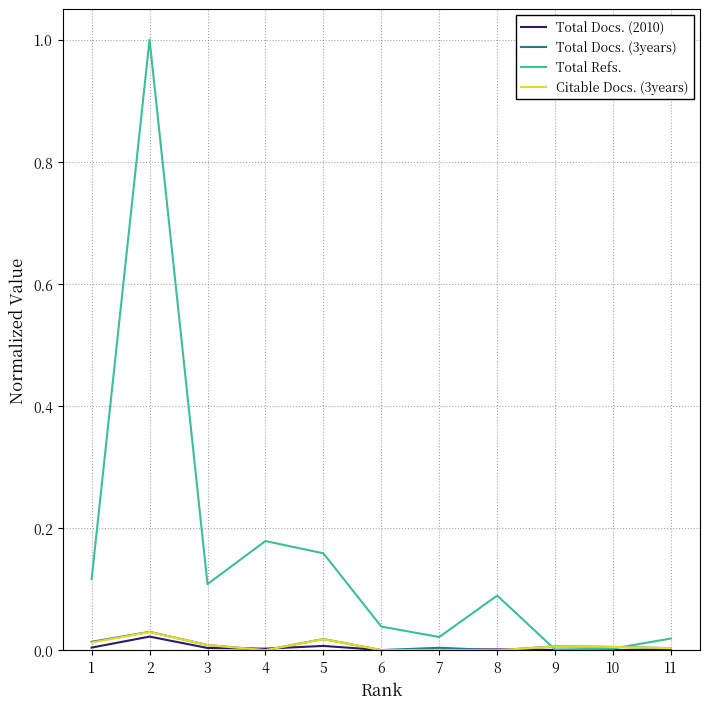

Does the chart have visible grid lines?

Yes